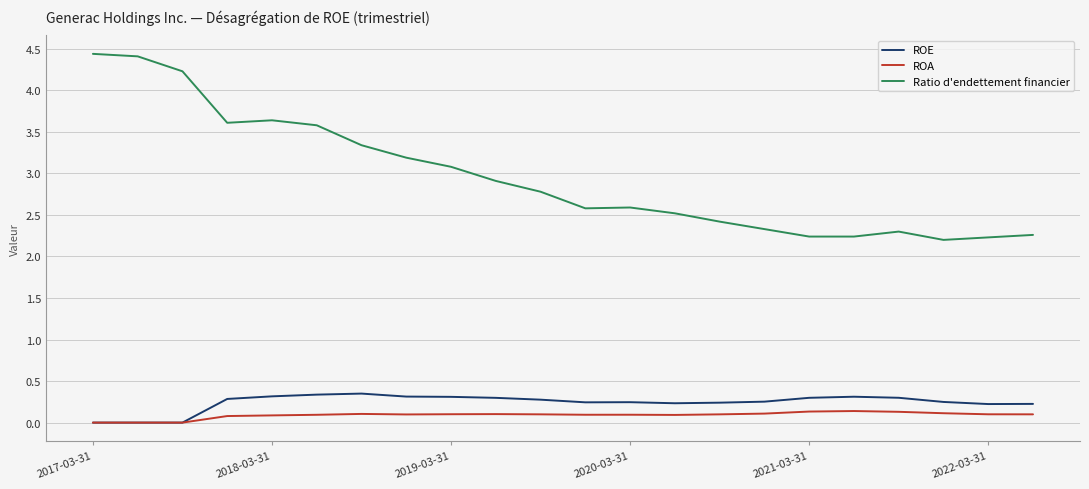

Which series has the largest total across all categories?

Ratio d'endettement financier